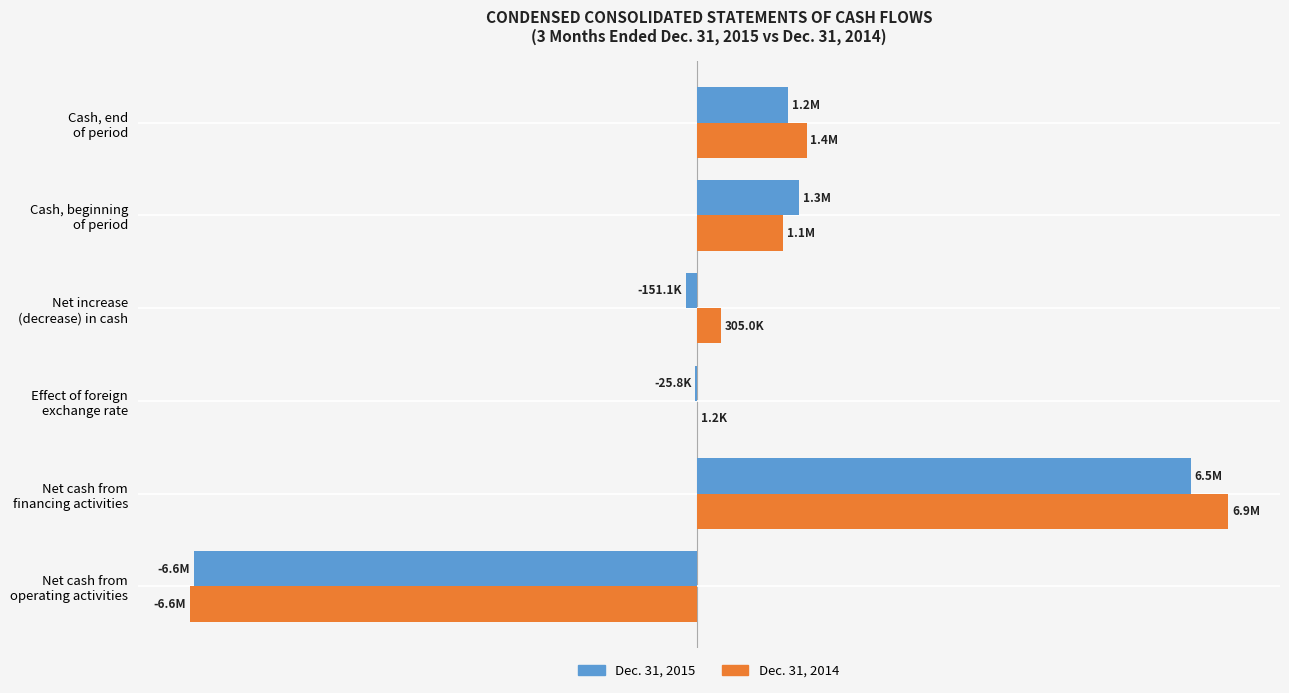

What are all the series names shown in the legend?

Dec. 31, 2015, Dec. 31, 2014